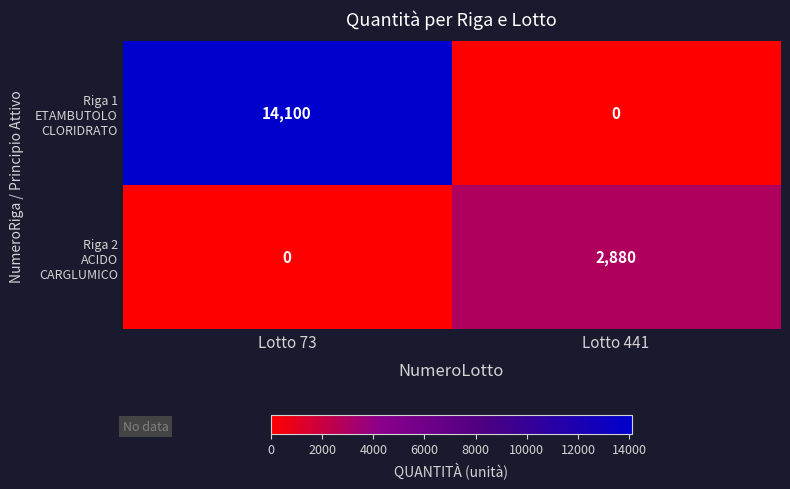

At which category is the sum across all series the highest?

Lotto 73